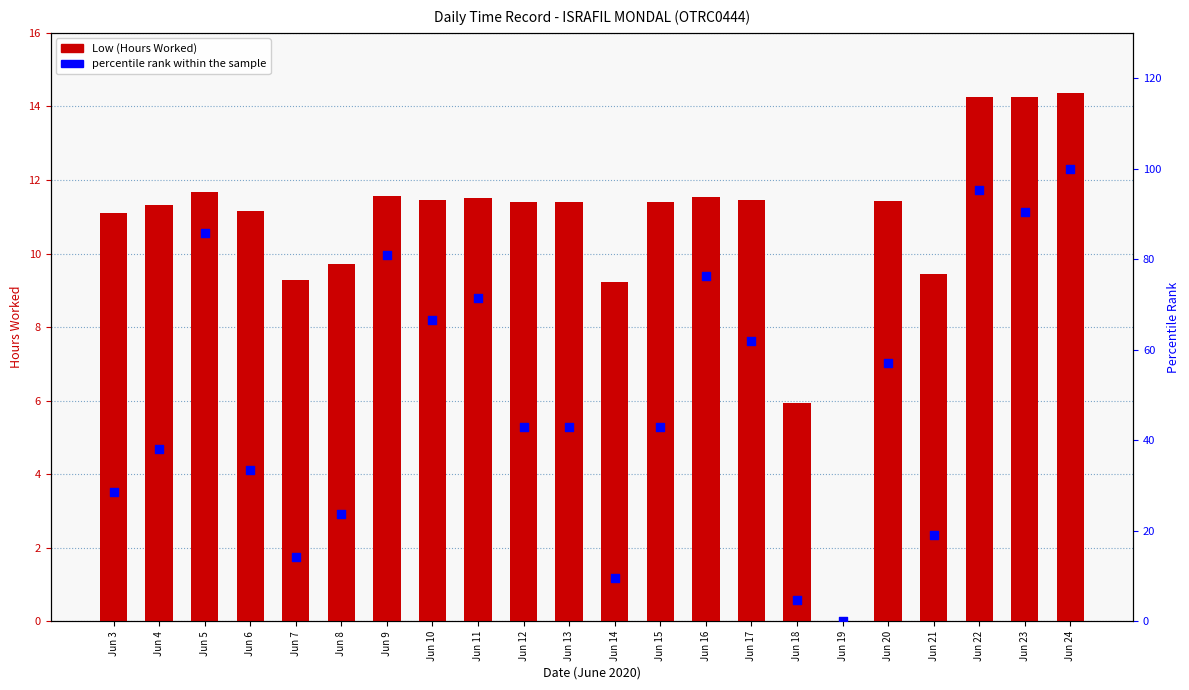

Which series contains the lowest Y value?

Low (Hours Worked)